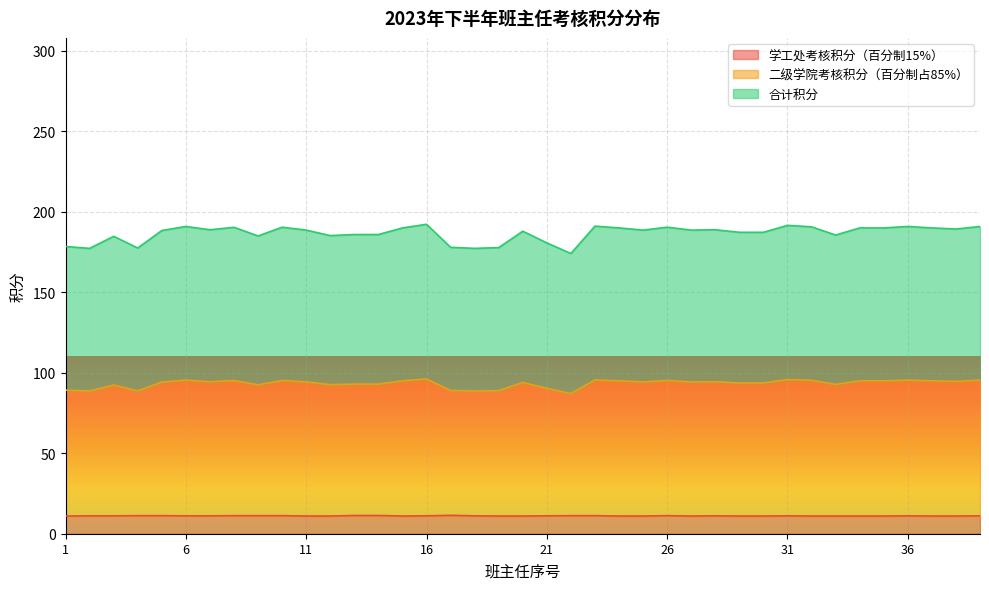

True or false: 二级学院考核积分（百分制占85%） and 学工处考核积分（百分制15%） intersect in this chart.

False